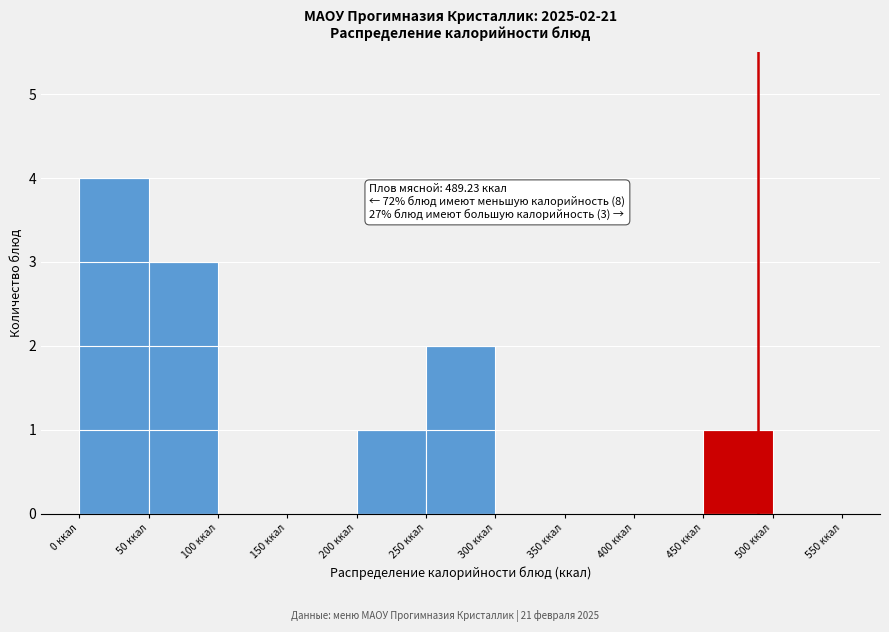

Over which range of the x-axis is the bar tallest?

0 to 50